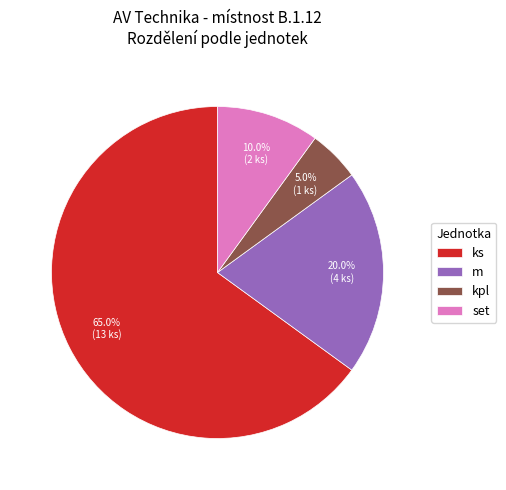

Rank the categories by value from lowest to highest.

kpl, set, m, ks